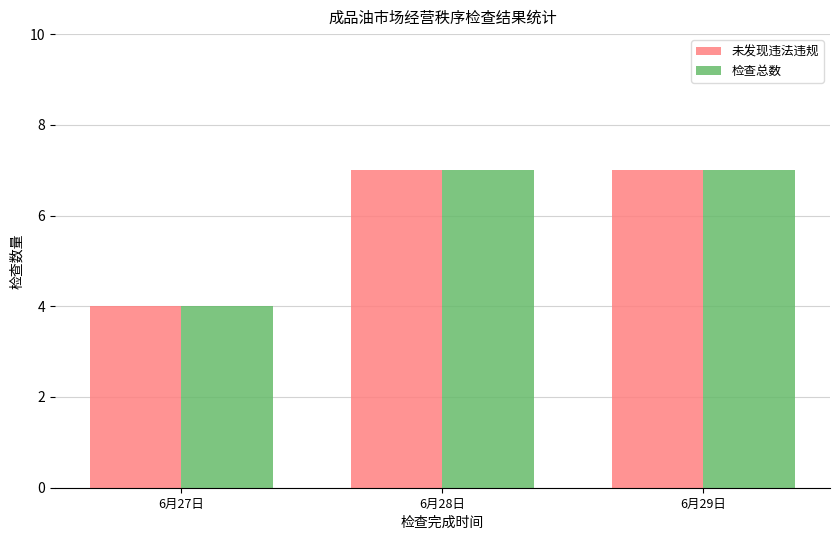

Reading right to left, extract all data points from this chart.

未发现违法违规: 6月29日=7	6月28日=7	6月27日=4
检查总数: 6月29日=7	6月28日=7	6月27日=4